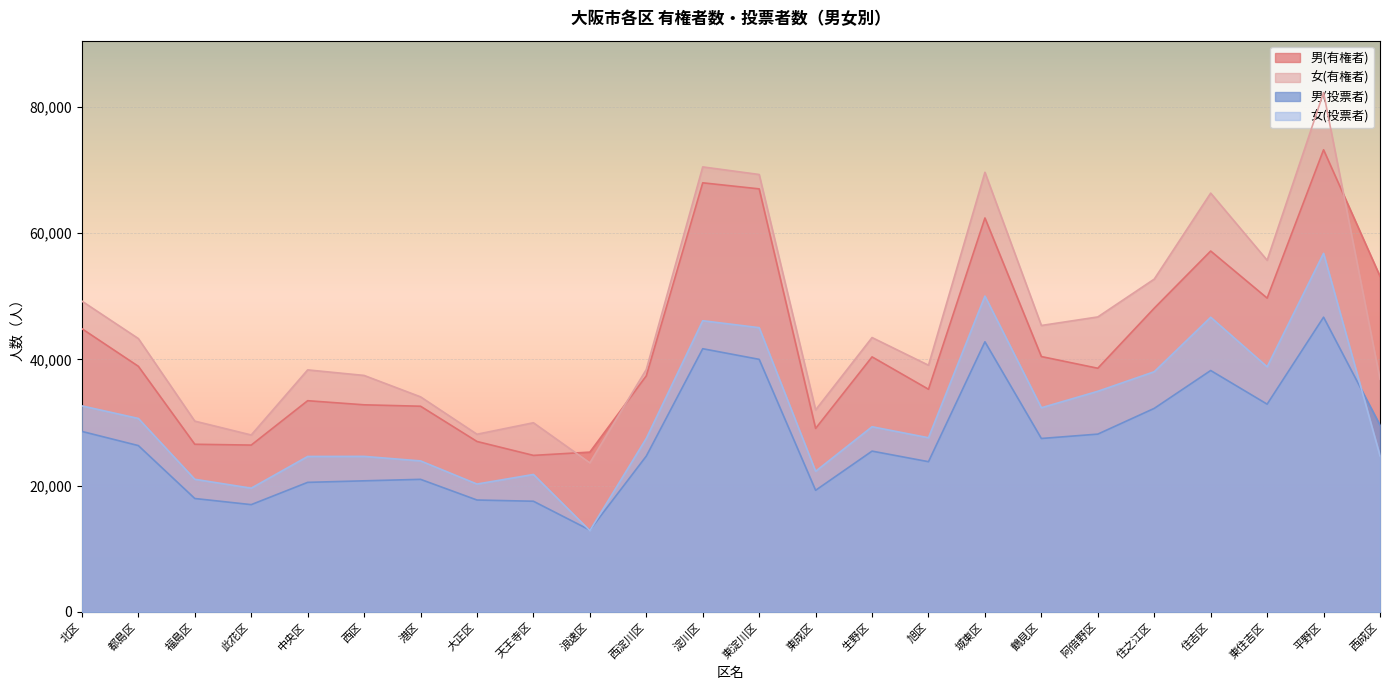

Which category has the lowest value across all series?

浪速区